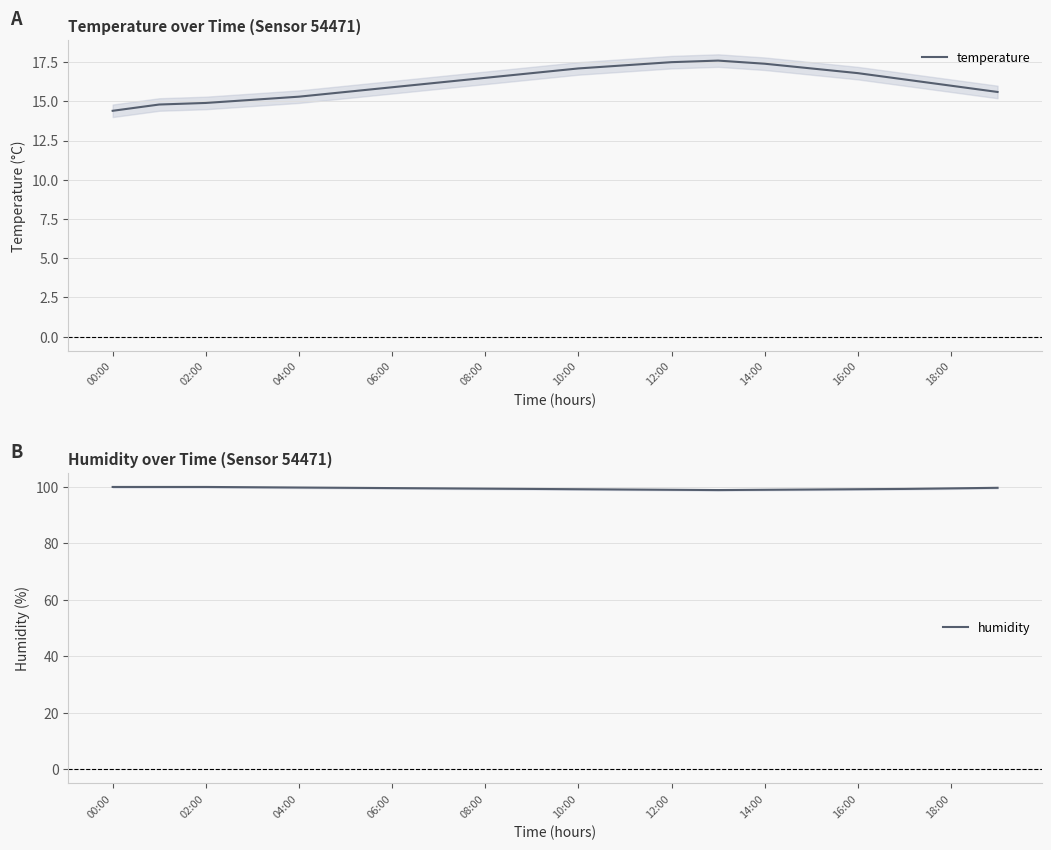

At which label does humidity first exceed 99?

00:00